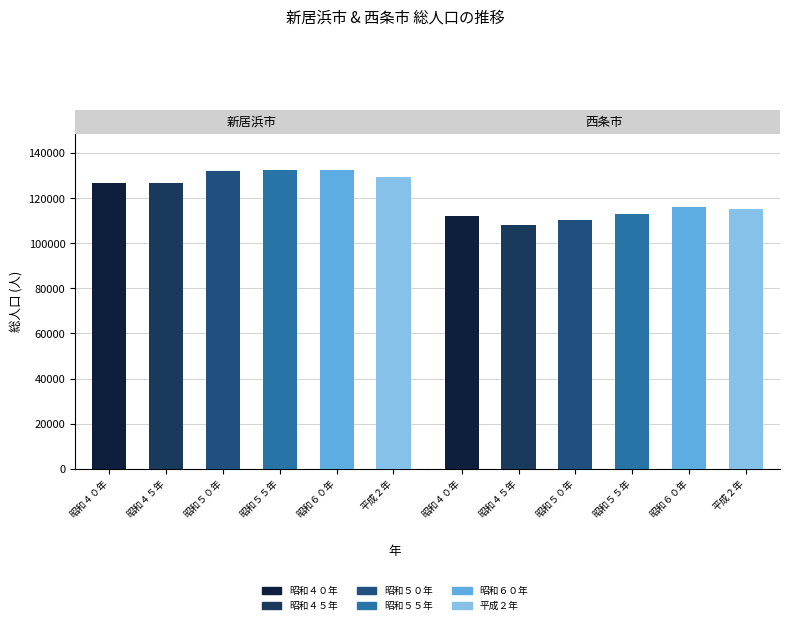

What is the value of the 昭和５０年 bar at the 1st from the left?

132115